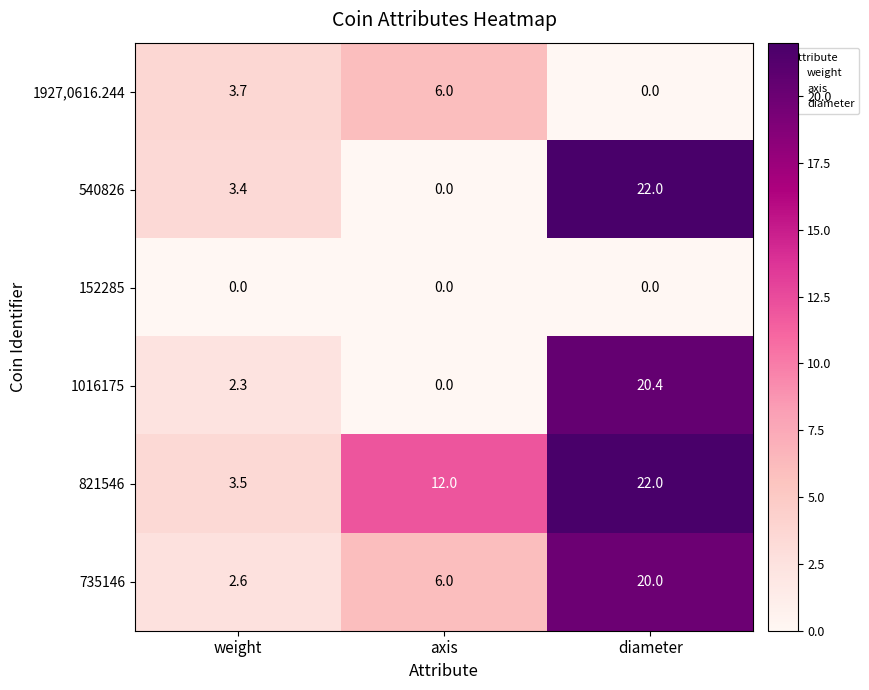

What is the spread (max minus min) of values at weight?

3.7